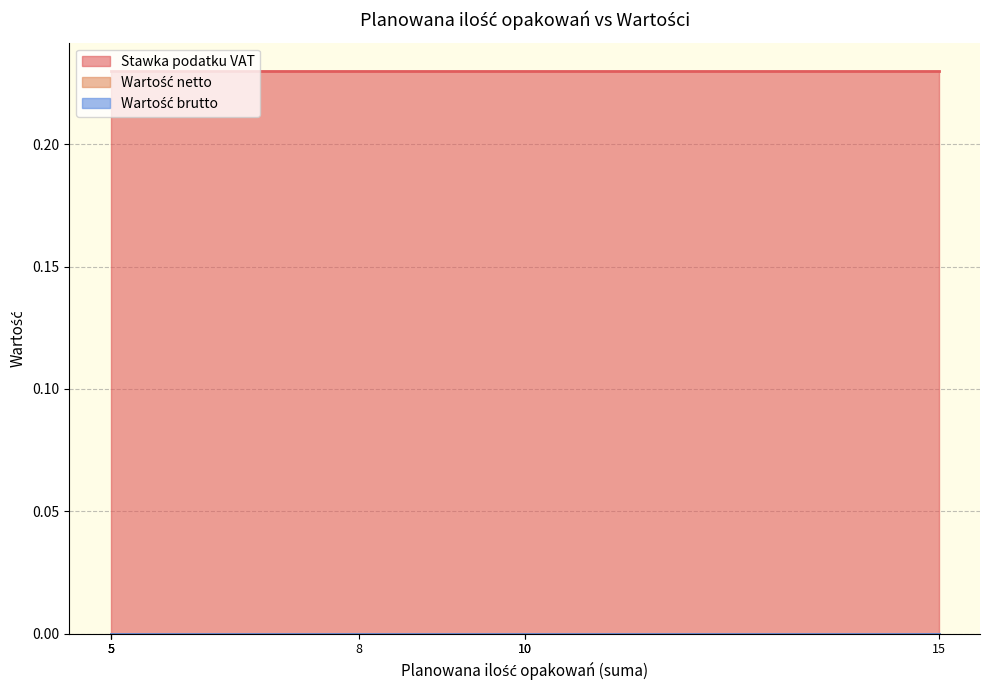

Reading left to right, transcribe all the data shown in this chart.

Stawka podatku VAT: 0.2	0.2	0.2	0.2	0.2	0.2	0.2
Wartość netto: 0.0	0.0	0.0	0.0	0.0	0.0	0.0
Wartość brutto: 0.0	0.0	0.0	0.0	0.0	0.0	0.0